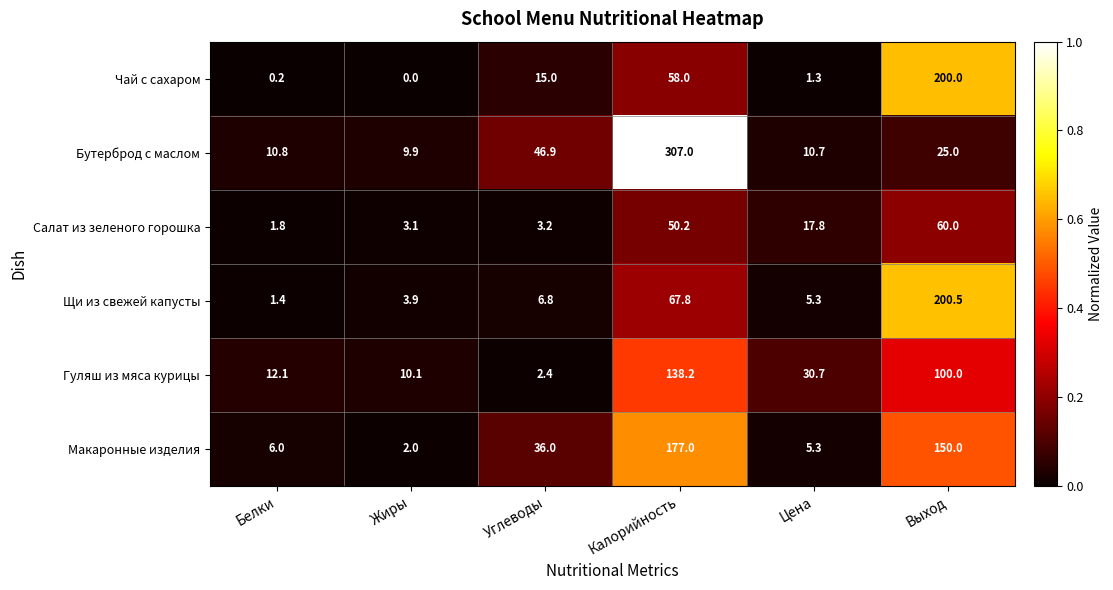

The Салат из зеленого горошка series shows 5.1 at Жиры. True or false?

False